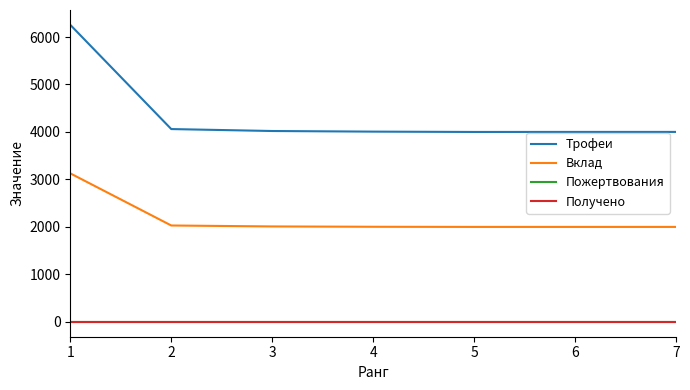

Is this an area chart (filled region under the line)?

No